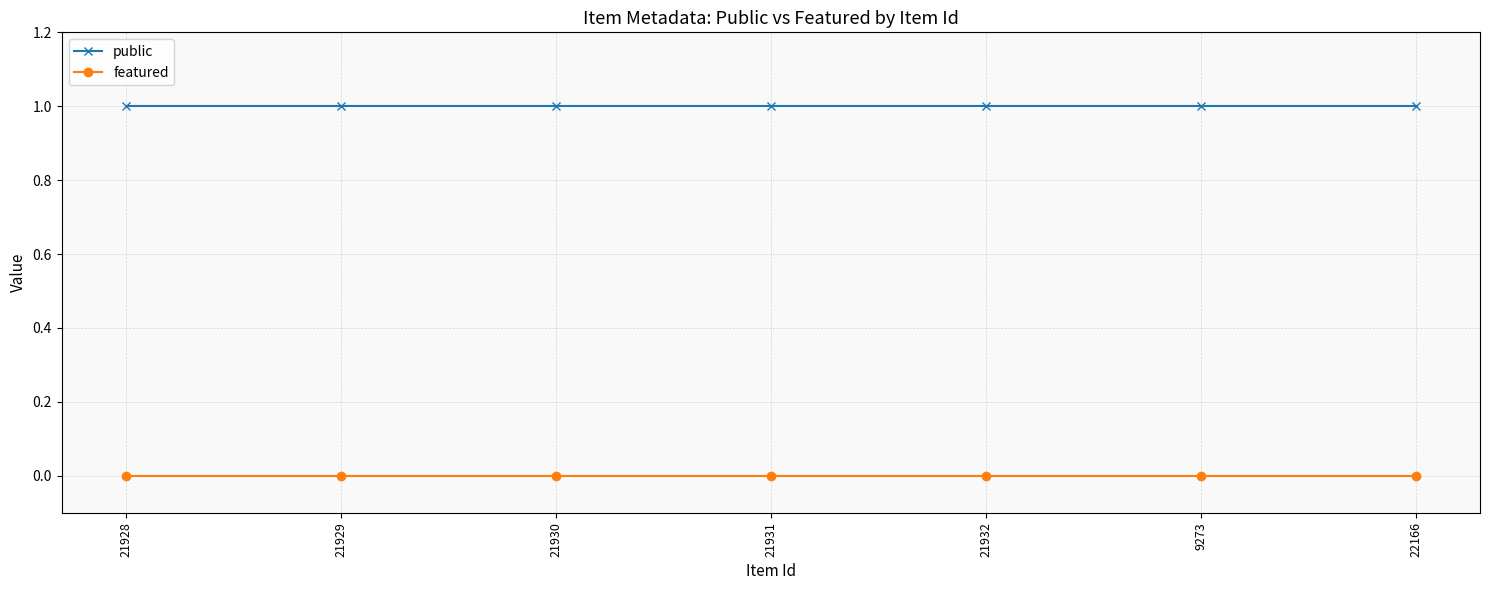

True or false: public and featured intersect in this chart.

False